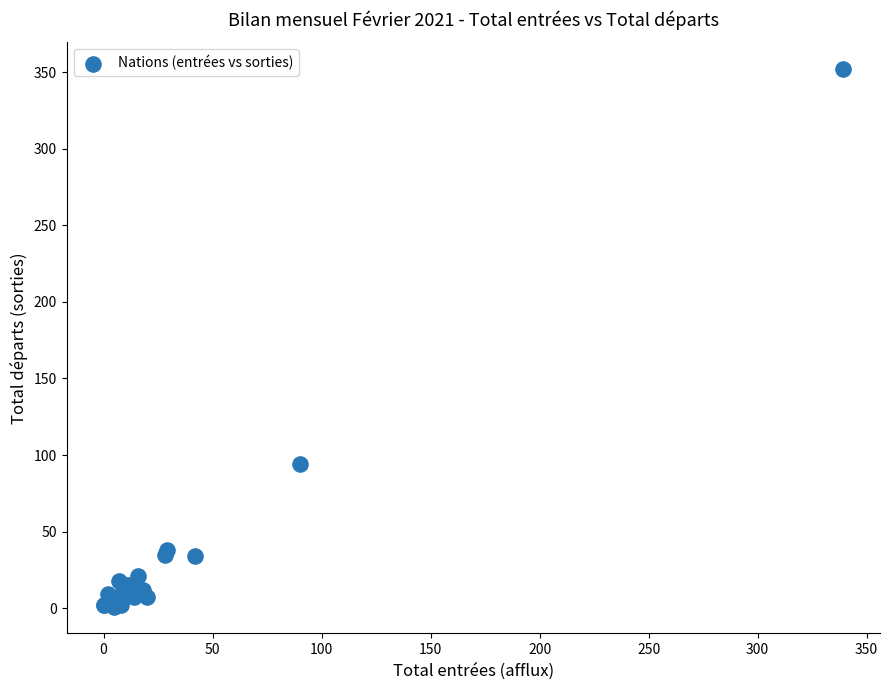

What Y value in the scatter plot is closest to 176?

94